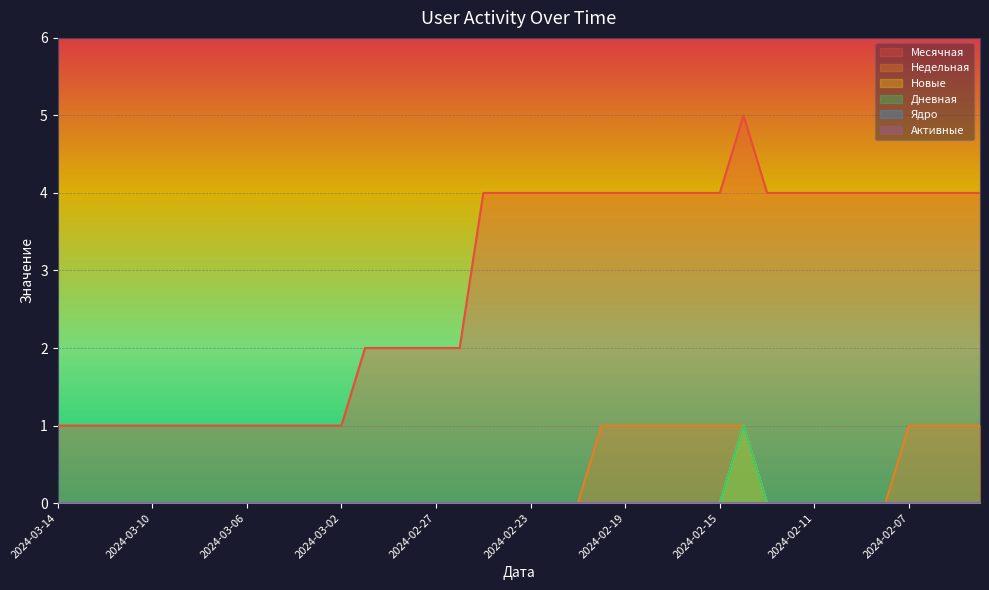

How many lines are shown in the chart?

6